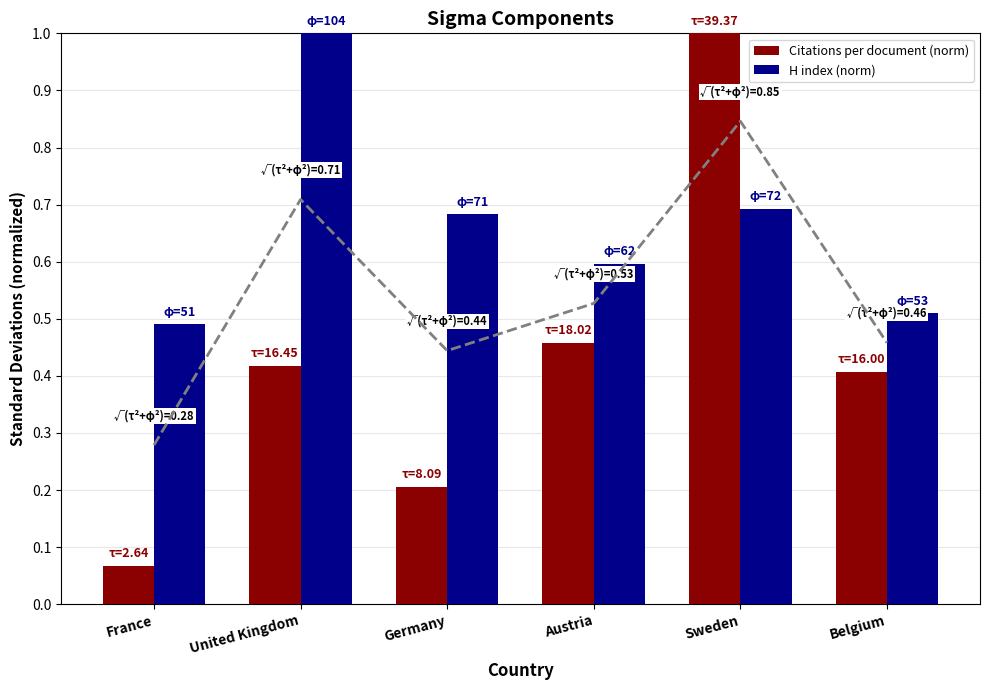

How many bars are there in total?

12